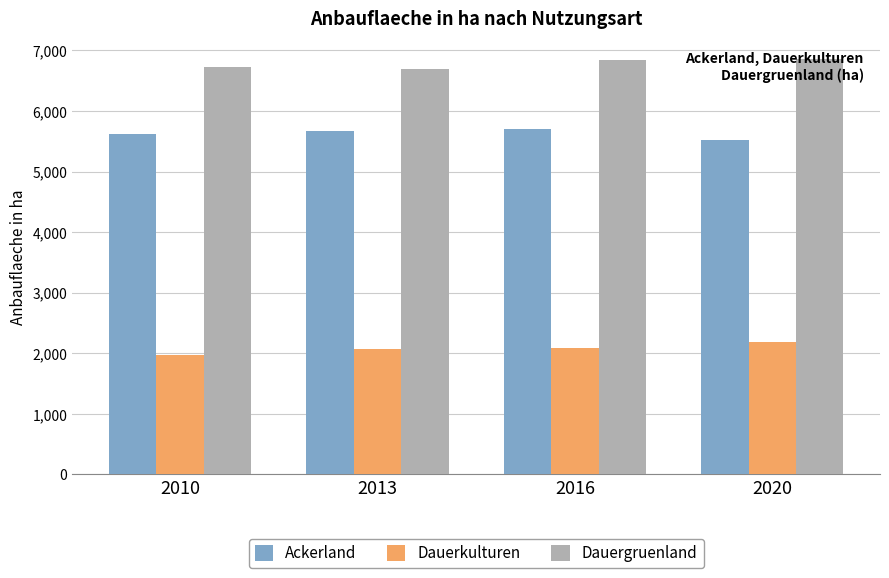

What is the highest value of the Dauergruenland series?

6856